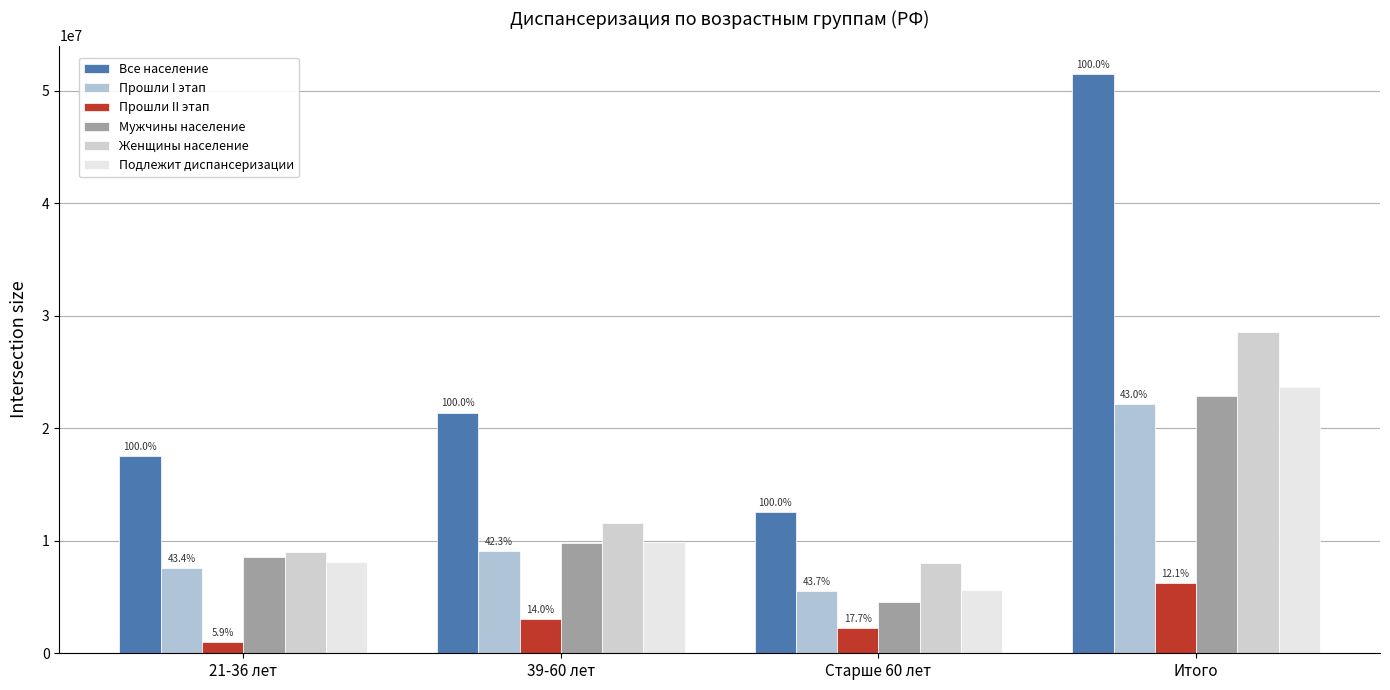

Are the bars horizontal?

No